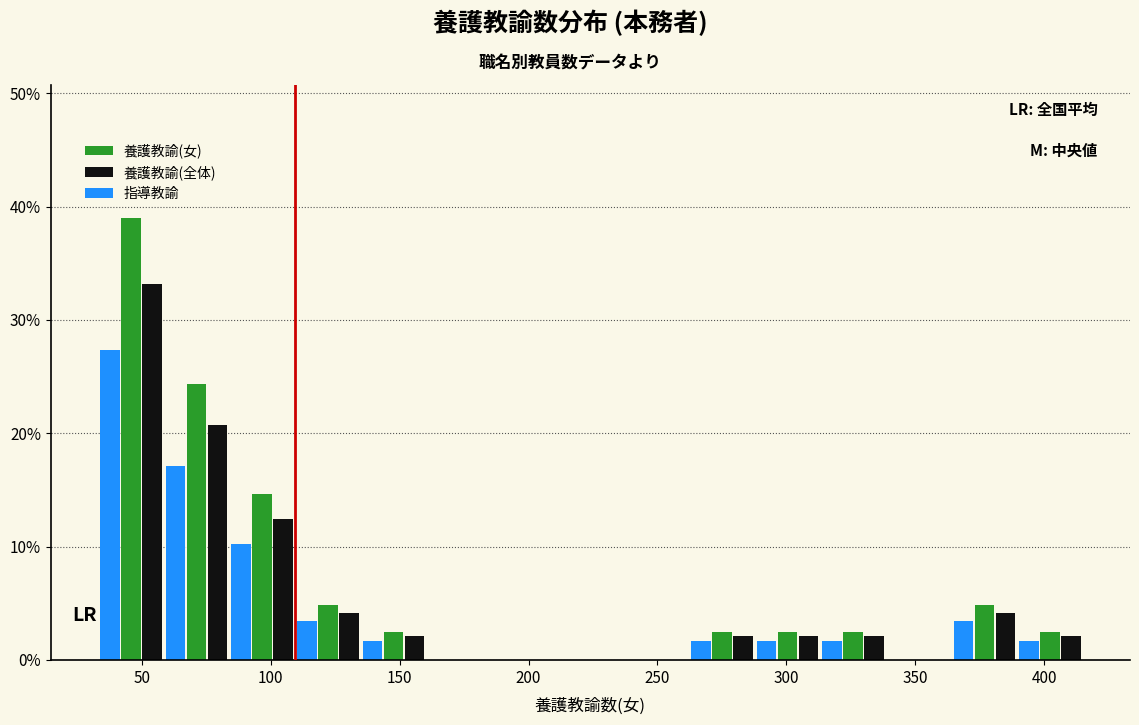

What is the height of the 指導教諭 bar covering 110 to 135 on the x-axis? Neither the bar edges nor the heights are printed on the chart, so give them approximately, as read against the axes.

3